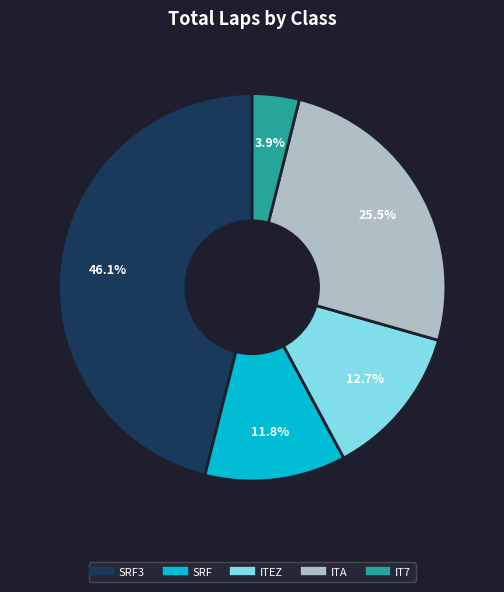

Does any single category account for the majority?

No